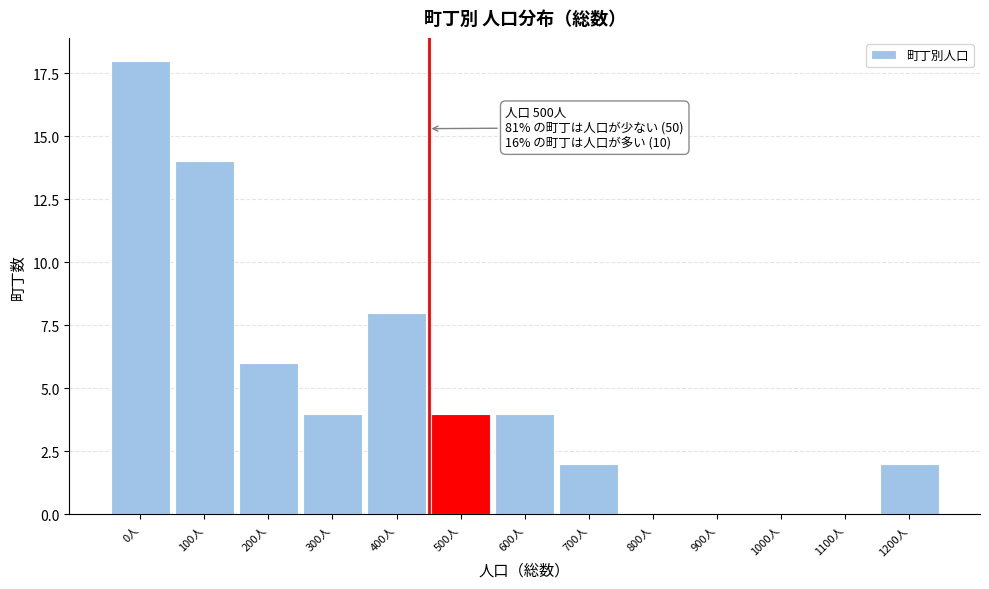

Reading left to right, what are all the values shown in this chart?

0人=18	100人=14	200人=6	300人=4	400人=8	500人=4	600人=4	700人=2	800人=0	900人=0	1000人=0	1100人=0	1200人=2